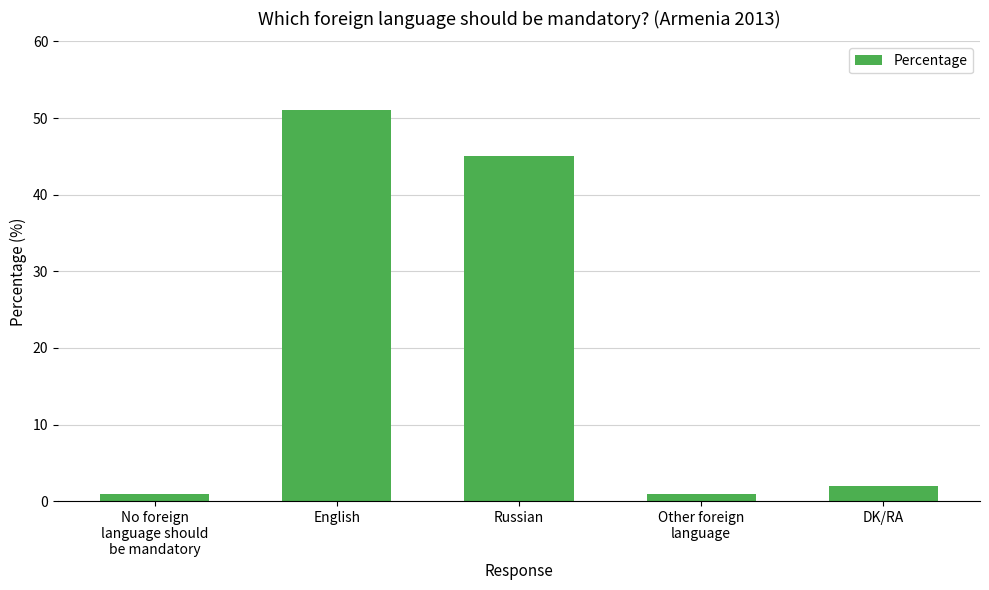

What is the value of the 1st bar from the left?

1